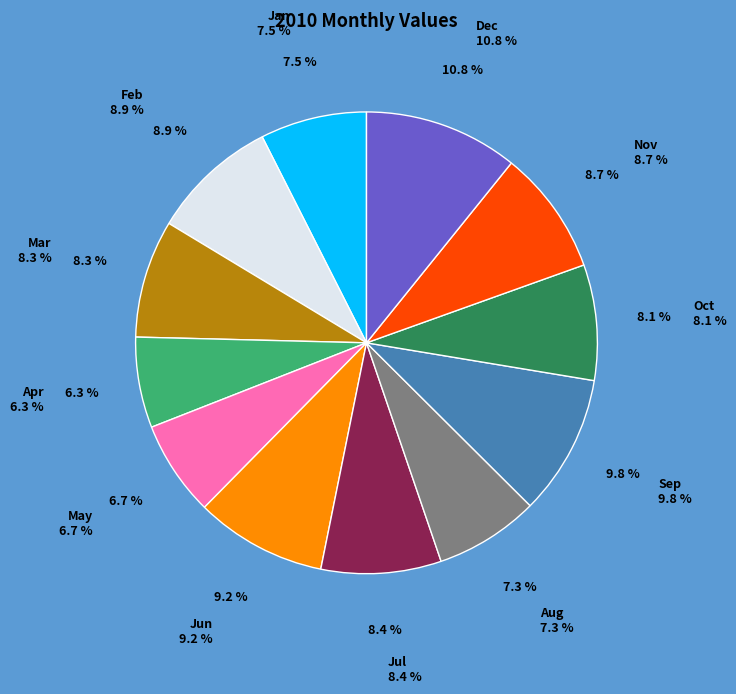

Is there any slice that represents more than half of the pie?

No